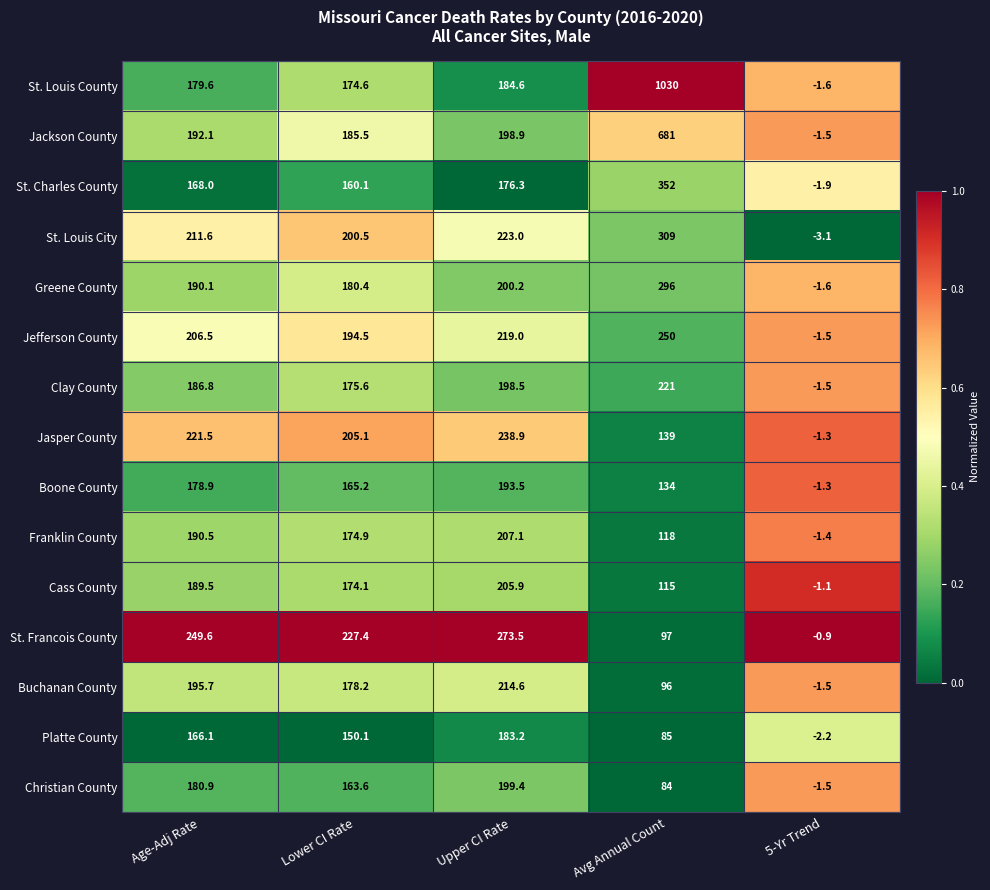

Is it true that Buchanan County equals -2.1 at 5-Yr Trend?

False